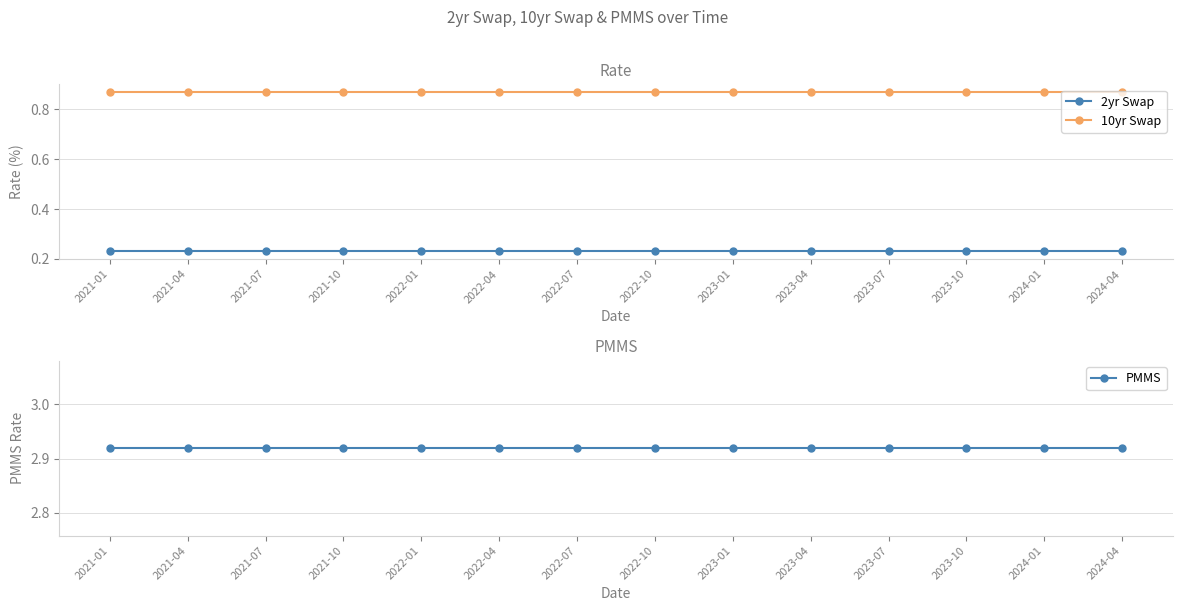

Rank the series at 2022-01 from highest to lowest value.

PMMS, 10yr Swap, 2yr Swap